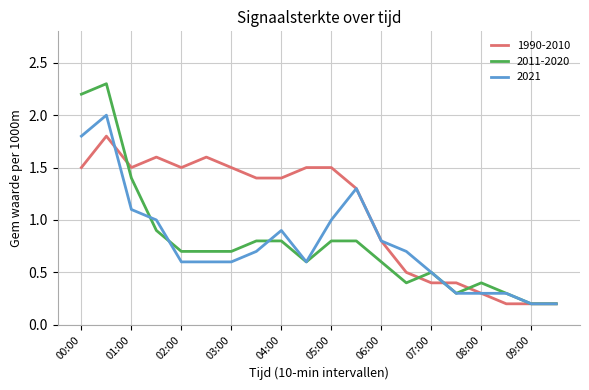

What is the highest value of the 2011-2020 series?

2.3